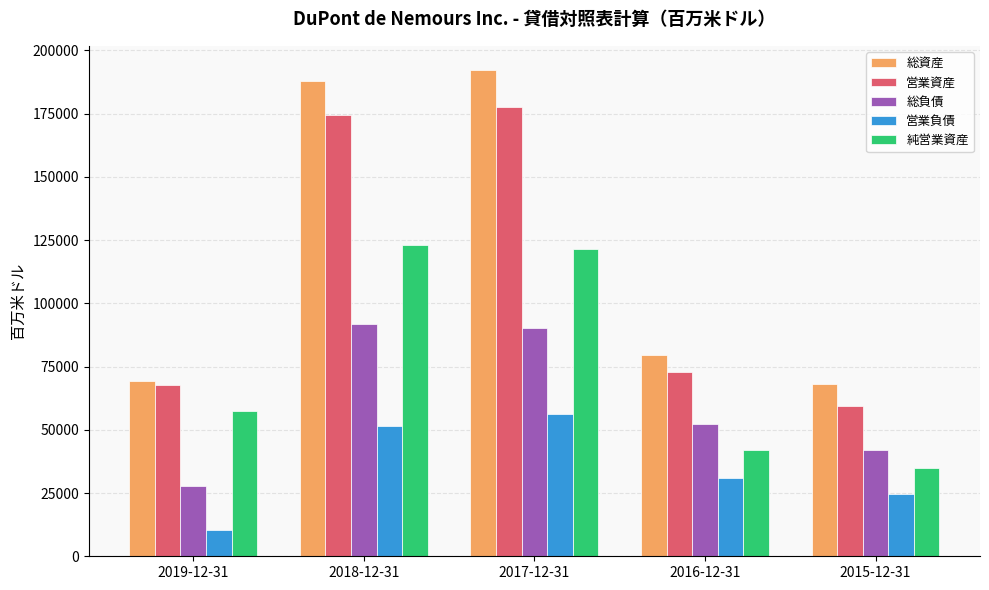

Reading left to right, transcribe all the data shown in this chart.

総資産: 69396	188030	192164	79511	68026
営業資産: 67856	174414	177770	72904	59449
総負債: 27840	91851	90237	52282	41843
営業負債: 10393	51387	56166	30919	24633
純営業資産: 57463	123027	121604	41985	34816